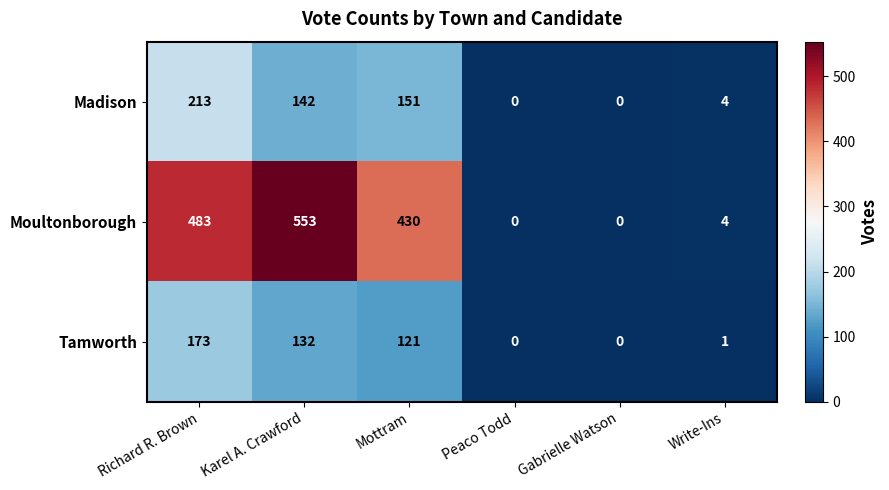

At which category is the sum across all series the highest?

Richard R. Brown